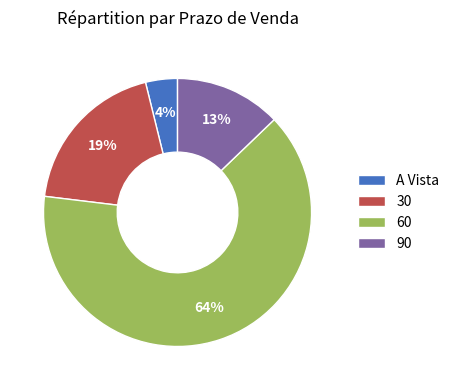

True or false: 30 accounts for 29% of the total.

False